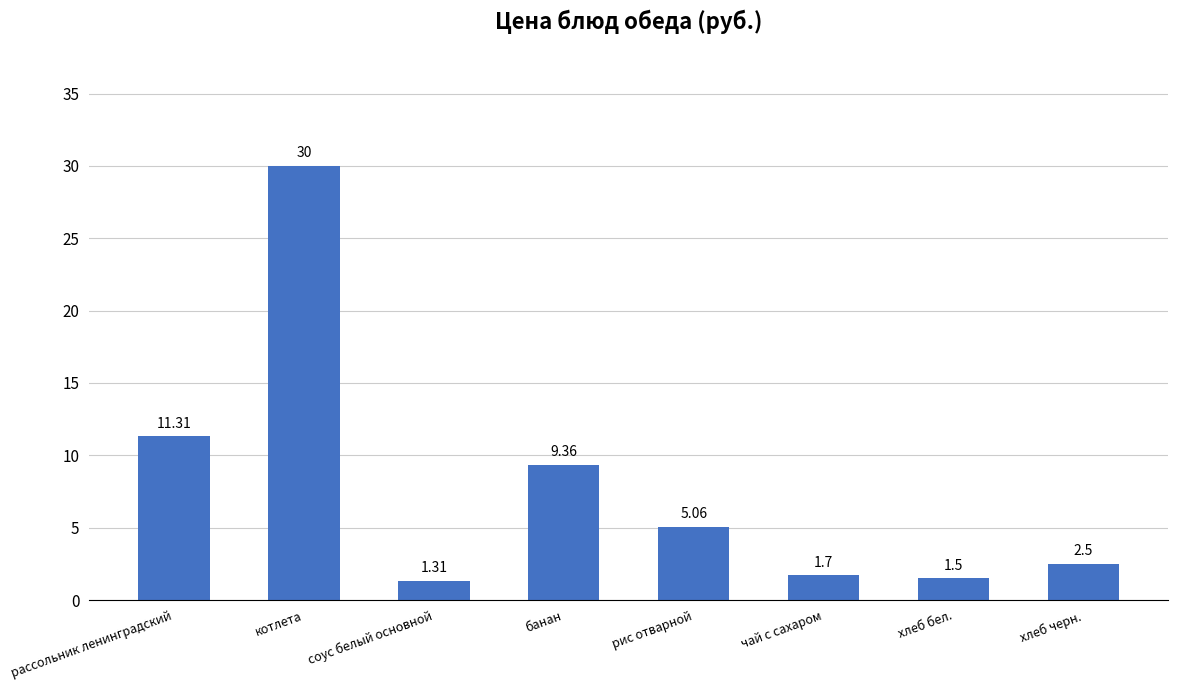

What is the change in value from хлеб бел. to хлеб черн.?

+1.0